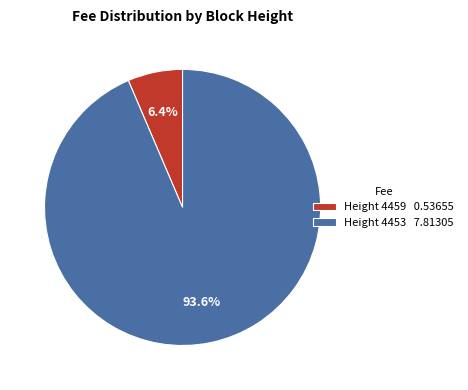

How many slices are in this pie chart?

2